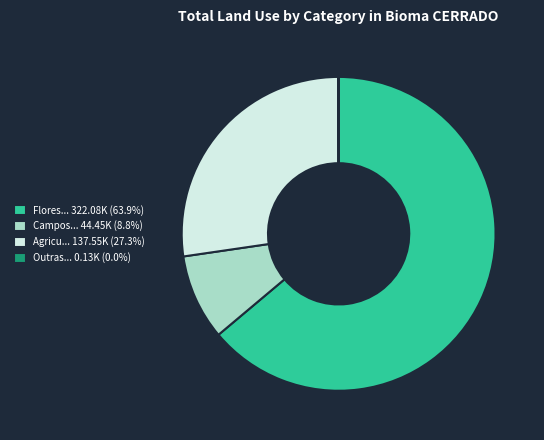

Is there any slice that represents more than half of the pie?

Yes